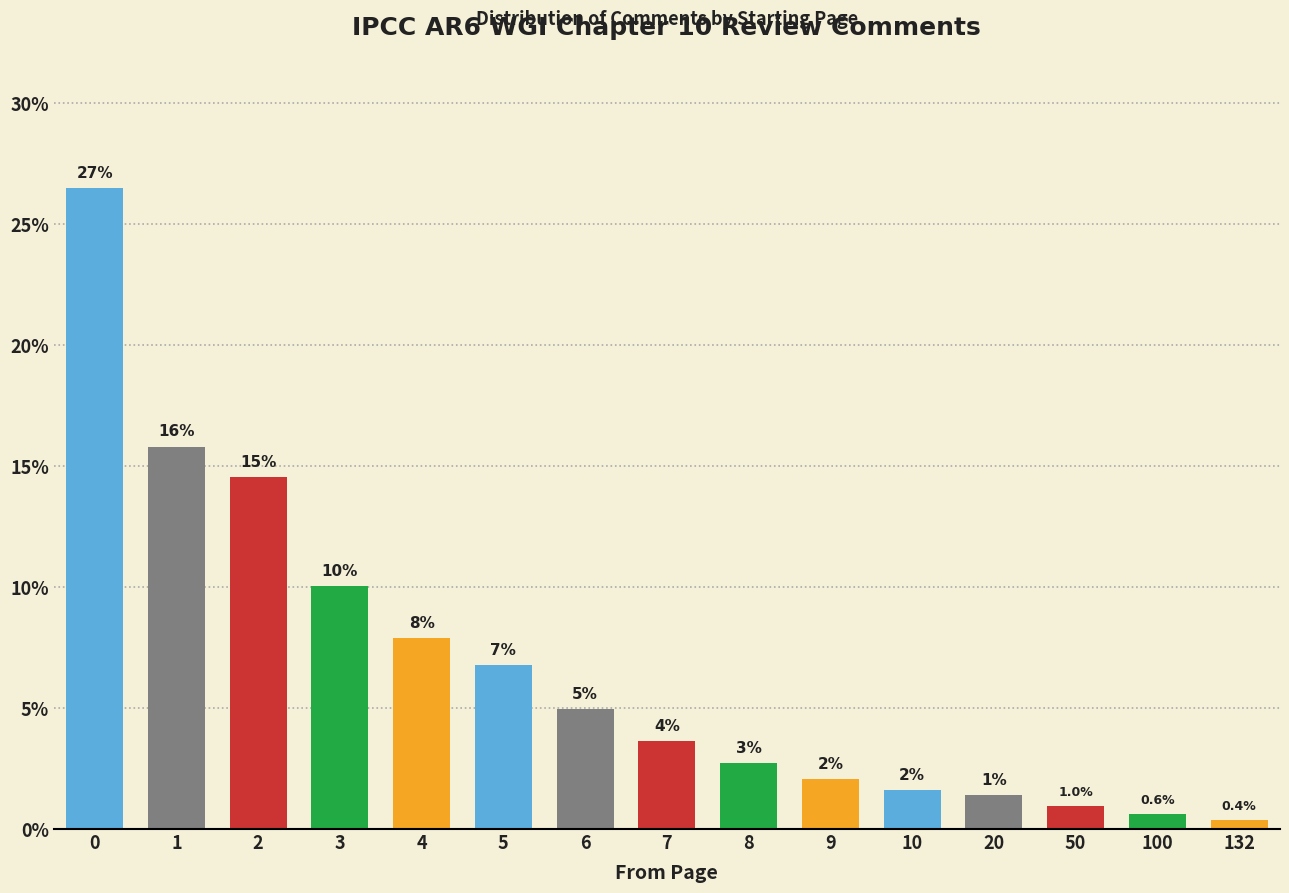

How many bars are there in total?

15